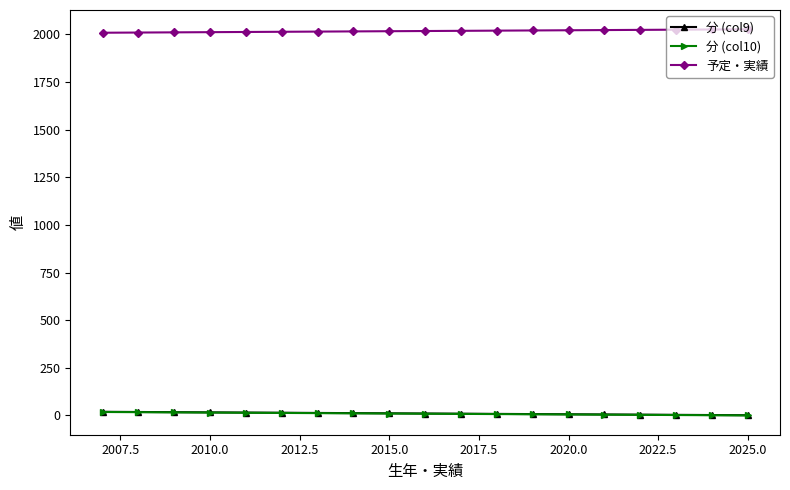

Which series has the largest total across all categories?

予定・実績